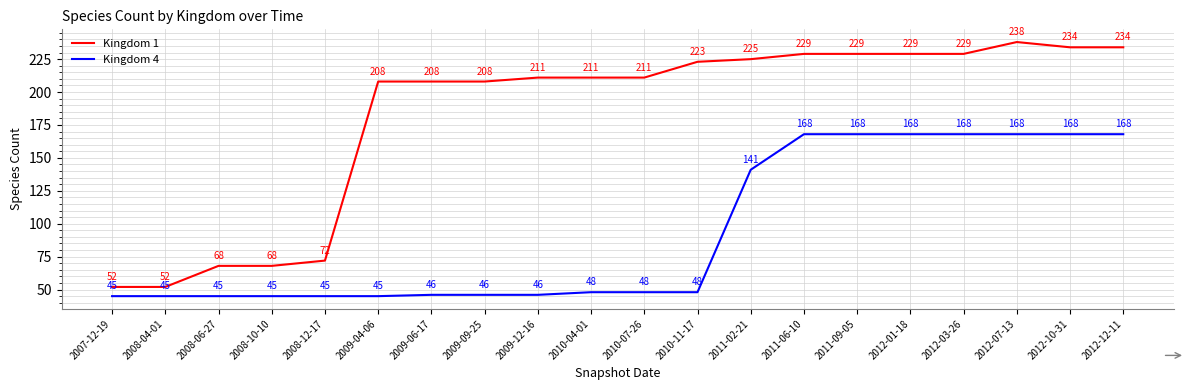

What value does the Kingdom 4 series have at 2012-10-31, to the nearest 5?

170